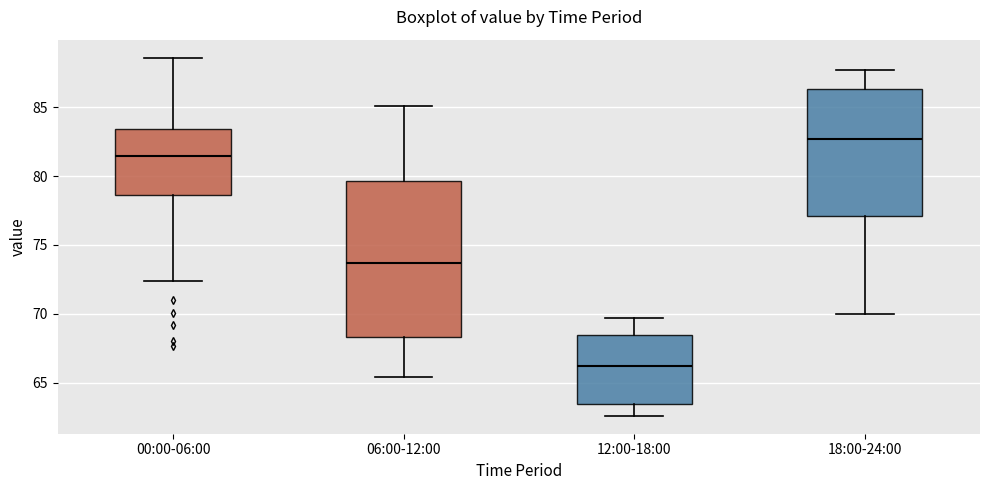

Where does the lower whisker of the box for 00:00-06:00 end on the y-axis? The values are not printed on the chart, so give them approximately, as read against the axis.

72.5